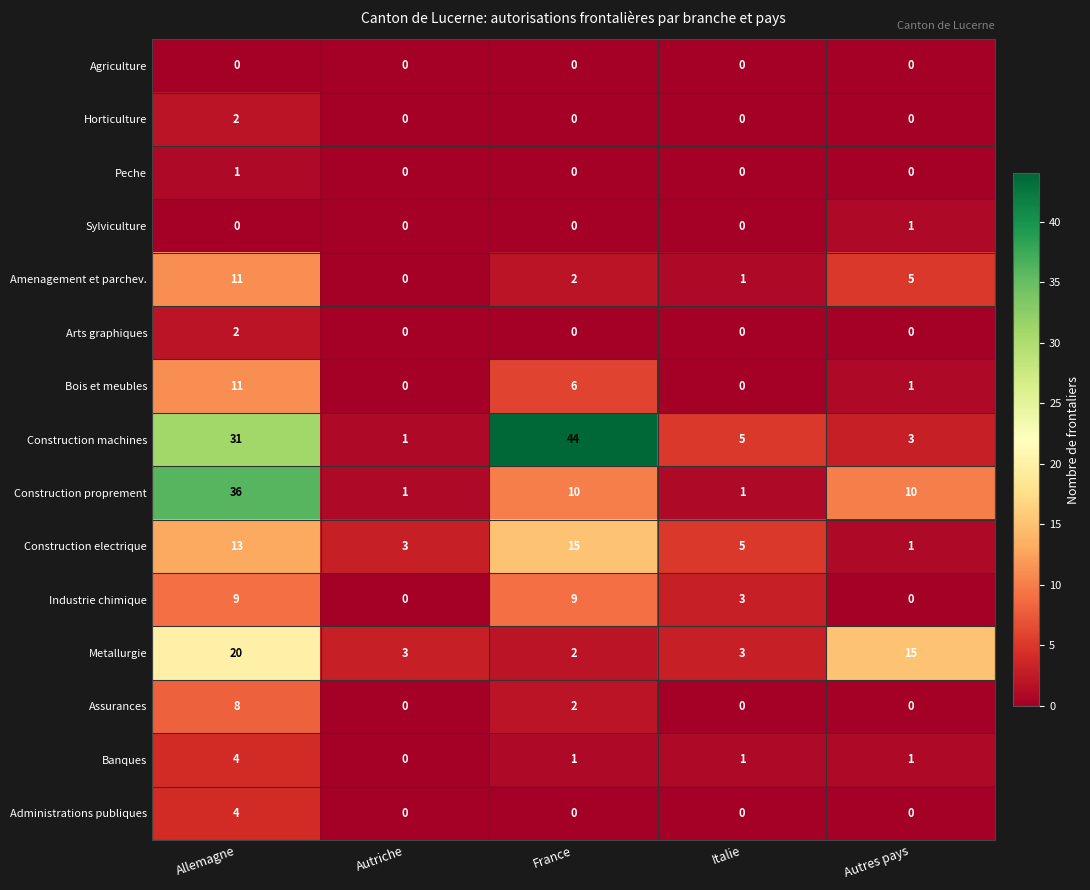

Count the number of categories in the chart.

5